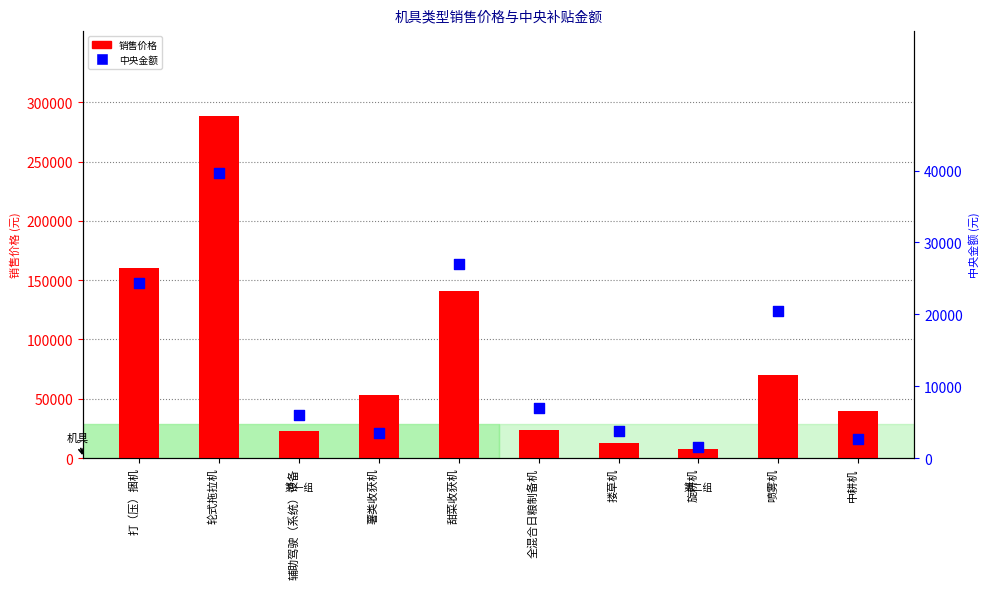

Which series has the largest total across all categories?

销售价格